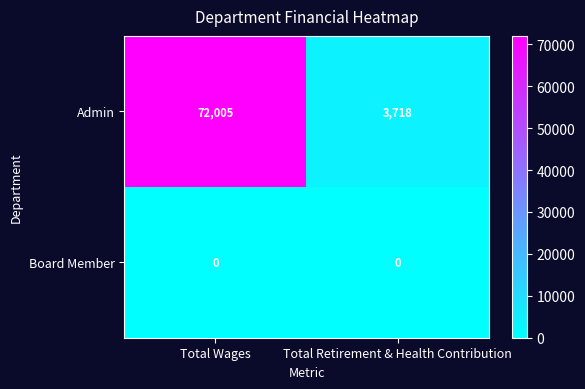

At how many categories does at least one series exceed 20708?

1